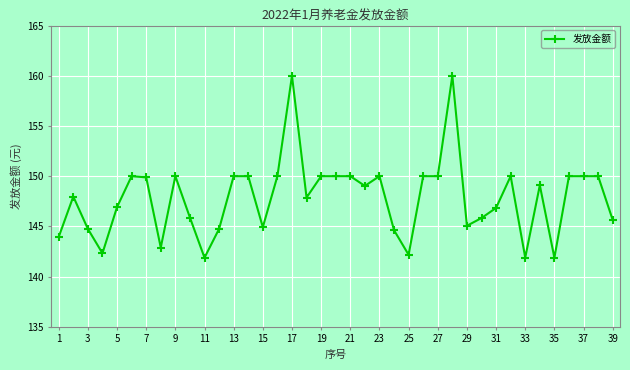

What is the difference between the maximum and second lowest values?

18.1